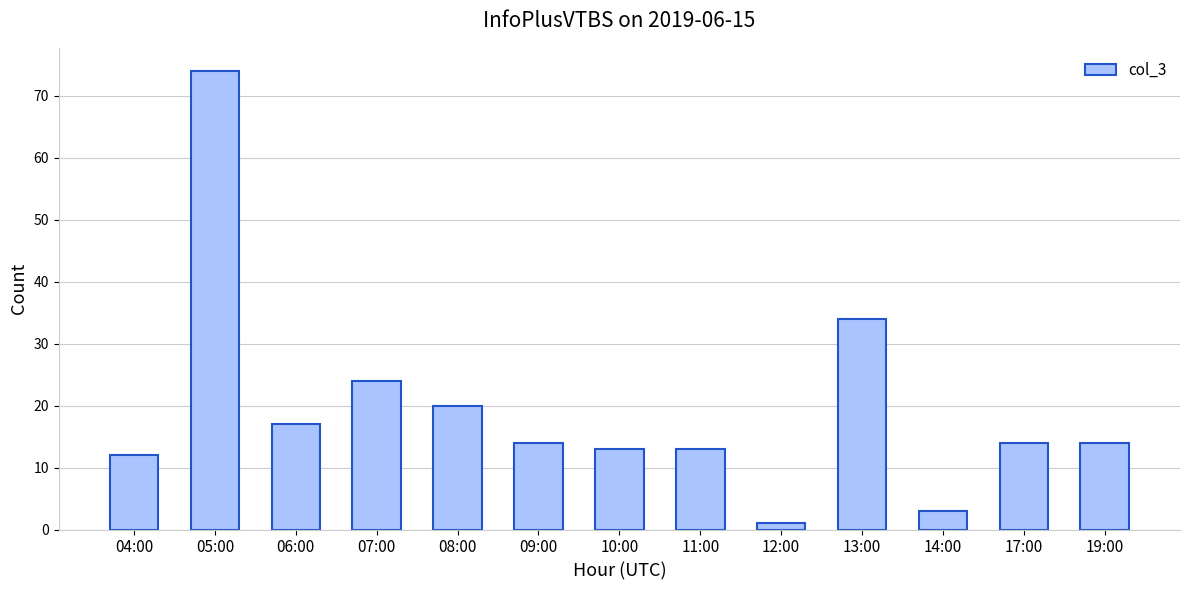

Which category has the highest value across all series?

05:00